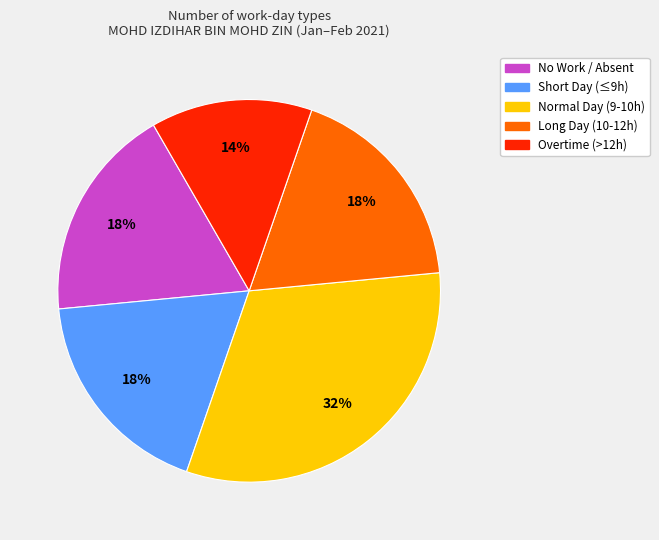

To the nearest percent, what is the difference between the largest and smallest slice percentages?

18%